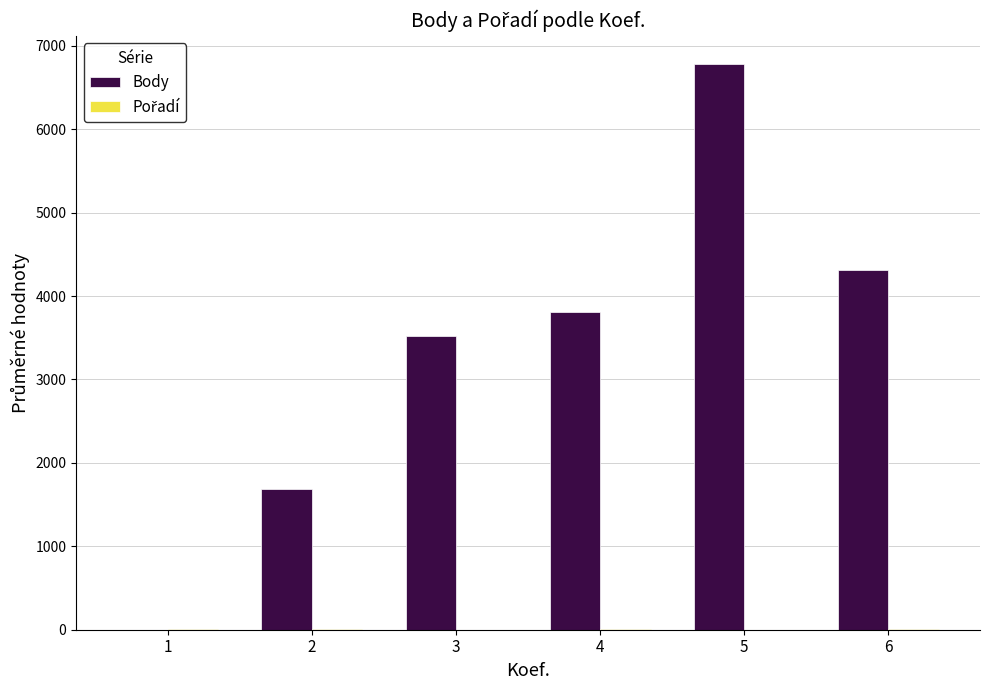

What is the difference between the Body values at 1 and 2?

1681.5